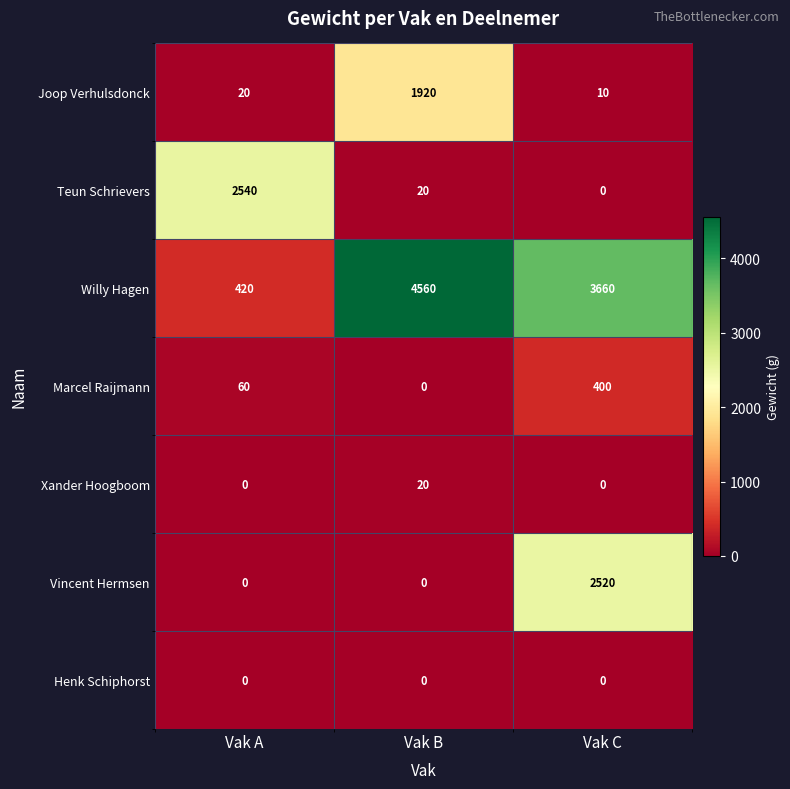

Count the number of data series in this chart.

7